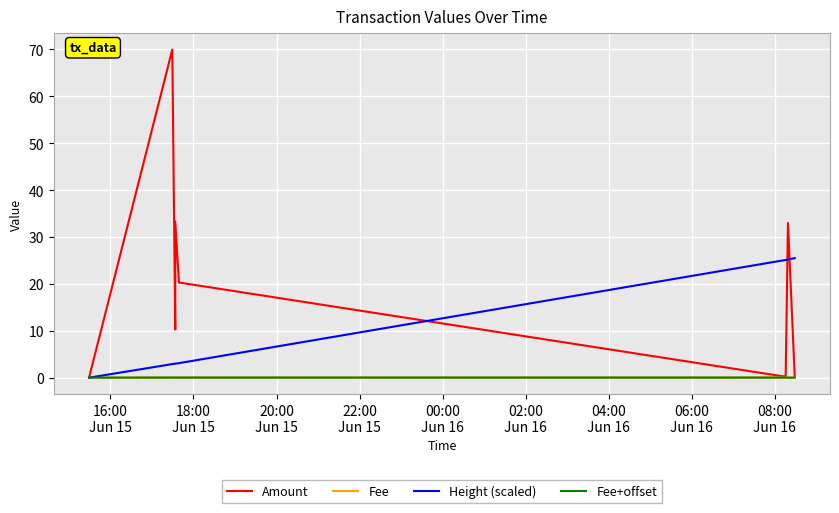

What is the label of the 8th point from the left?

06:00
Jun 16